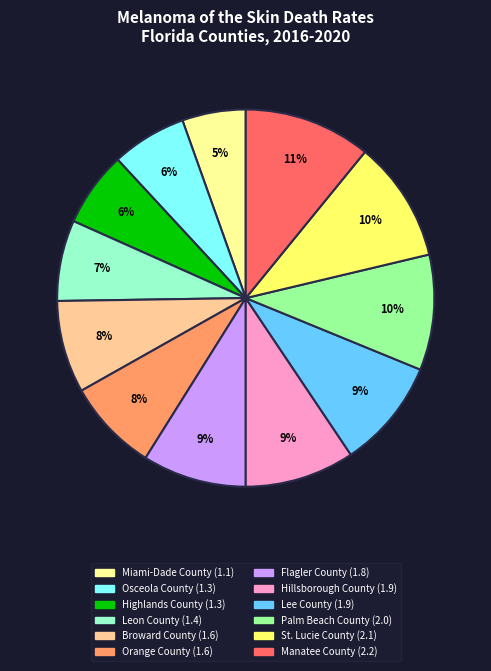

The St. Lucie County slice represents 10% of the pie. True or false?

True